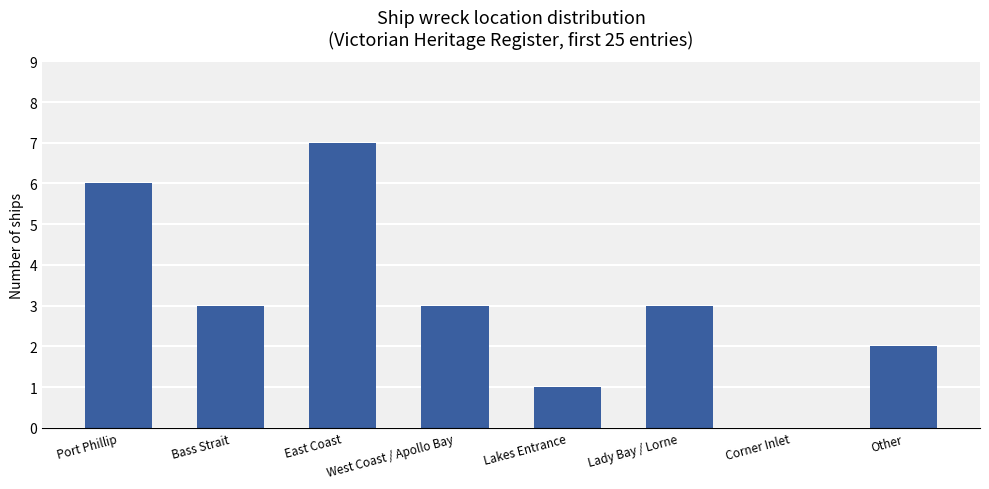

The value at Lady Bay / Lorne is 3. True or false?

True